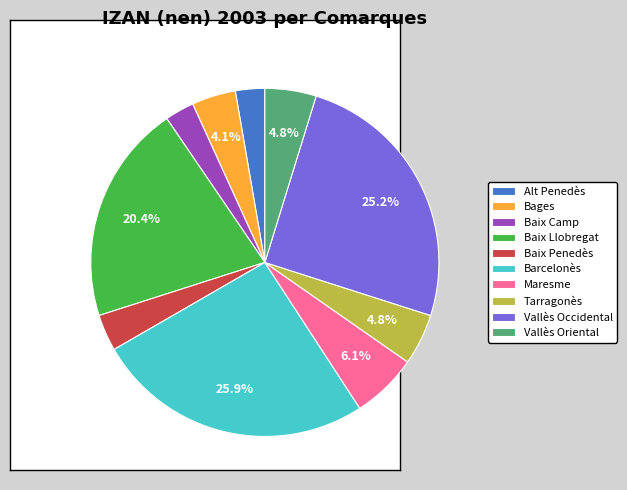

Which slice is the largest?

Barcelonès